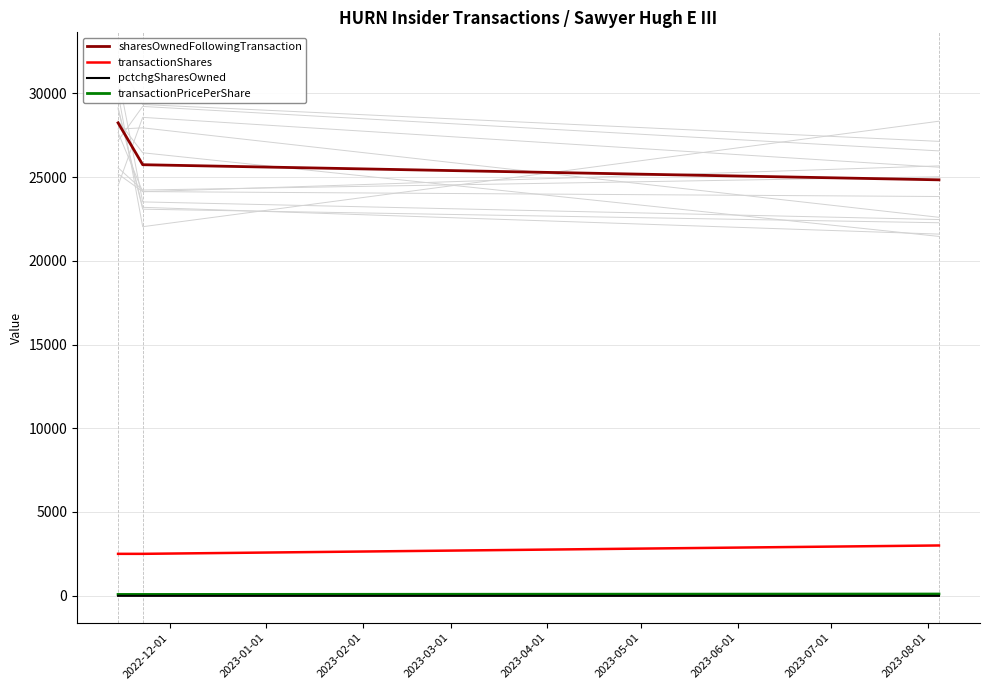

What are all the series names shown in the legend?

sharesOwnedFollowingTransaction, transactionShares, pctchgSharesOwned, transactionPricePerShare